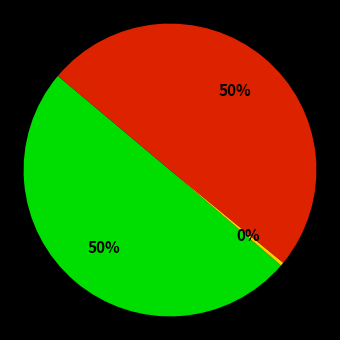

To the nearest percent, what is the average slice percentage?

33%